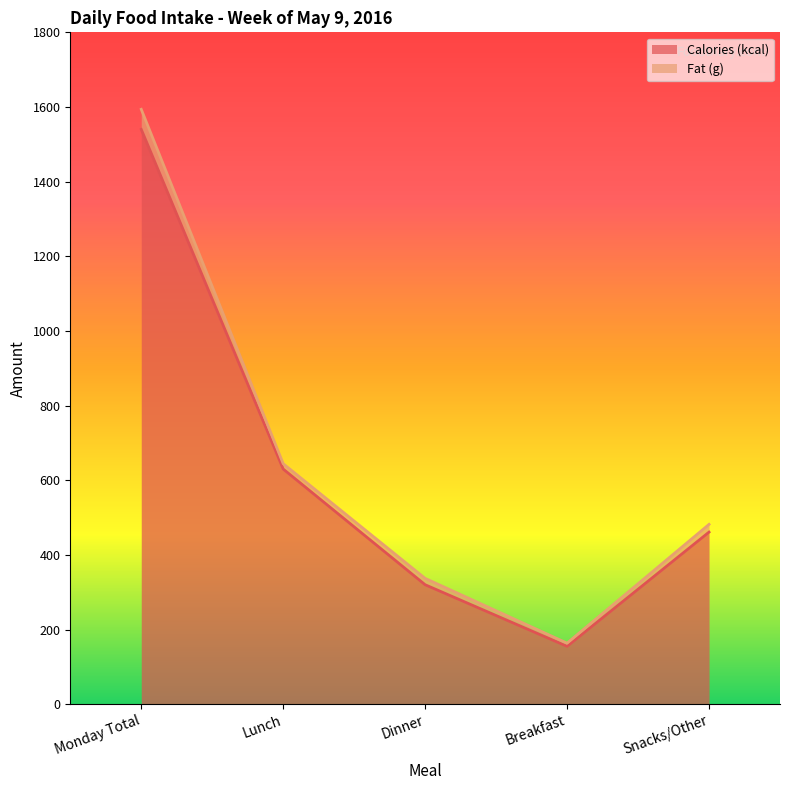

What is the sum of the values at Snacks/Other and Monday Total?

2001